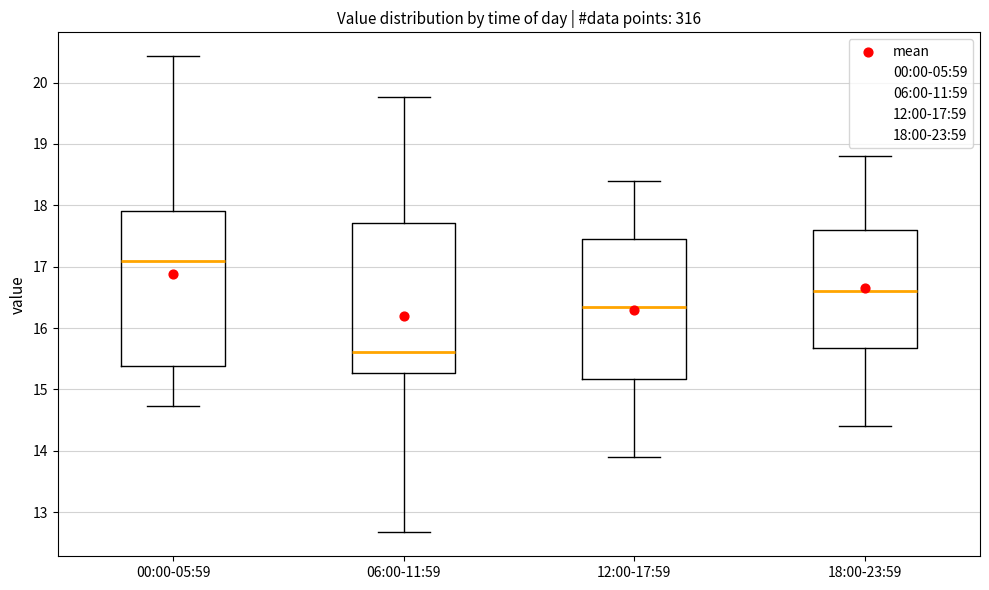

Where does the lower whisker of the box for 12:00-17:59 end on the y-axis? The values are not printed on the chart, so give them approximately, as read against the axis.

13.9